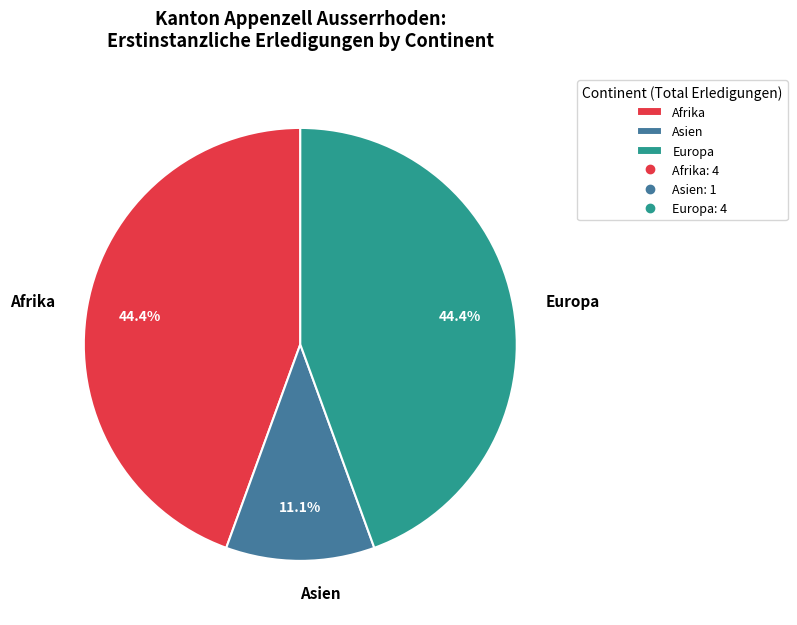

What is the smallest slice in the pie chart?

Asien